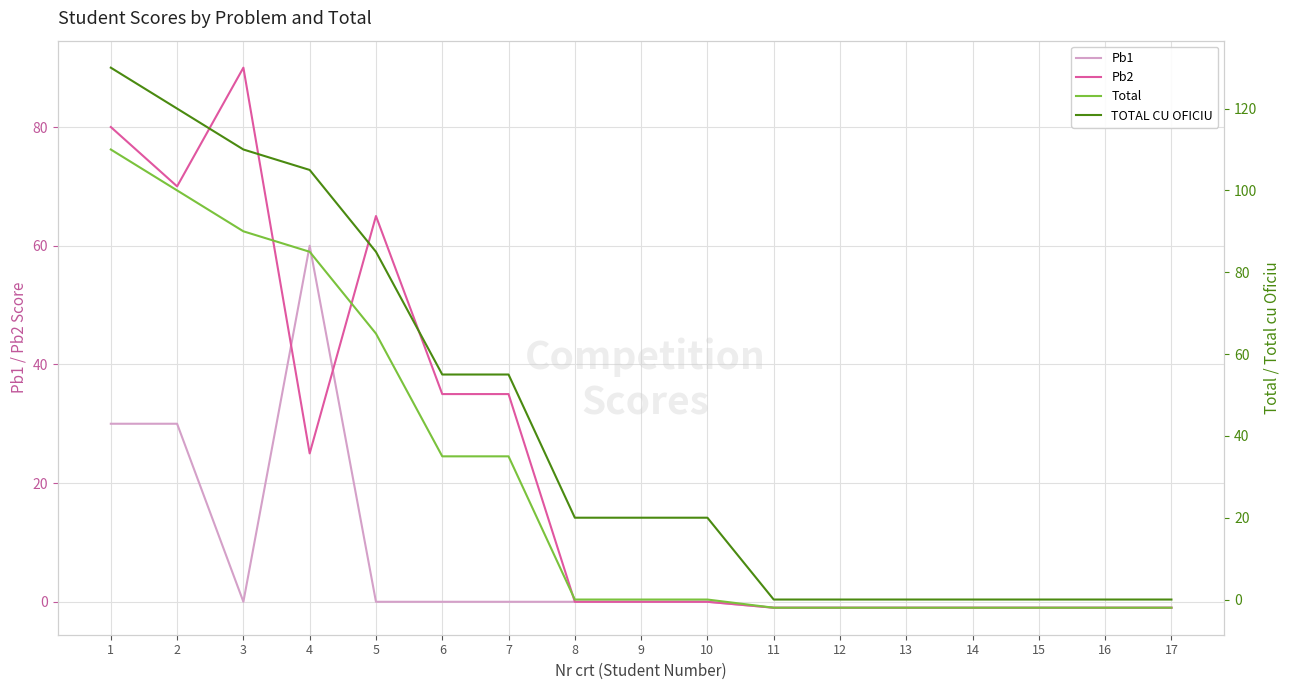

Where is the first local minimum for Pb1?

3